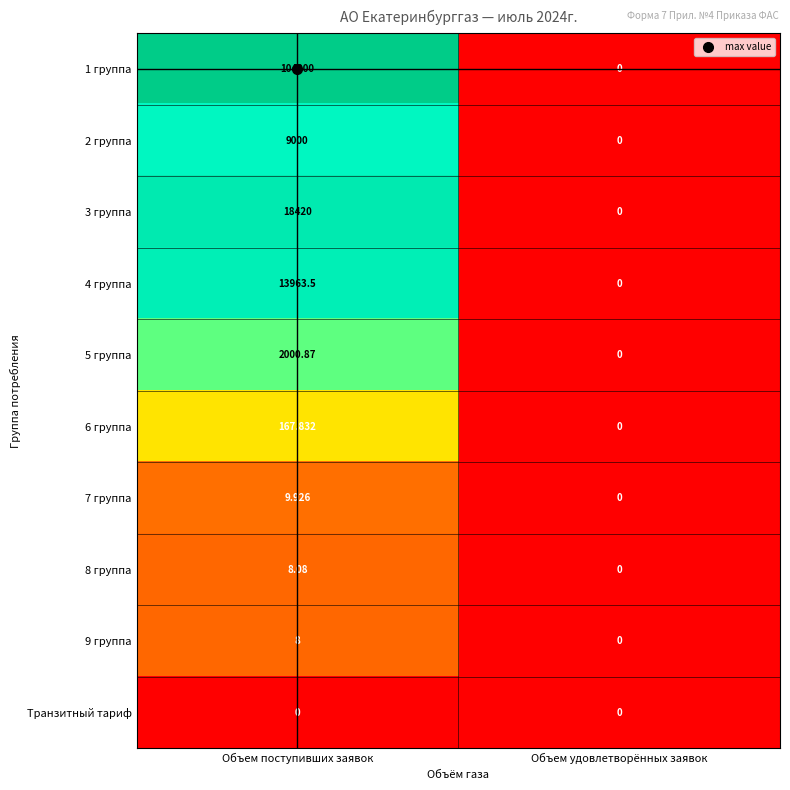

What is the total value across all series at Объем поступивших заявок?

147578.2